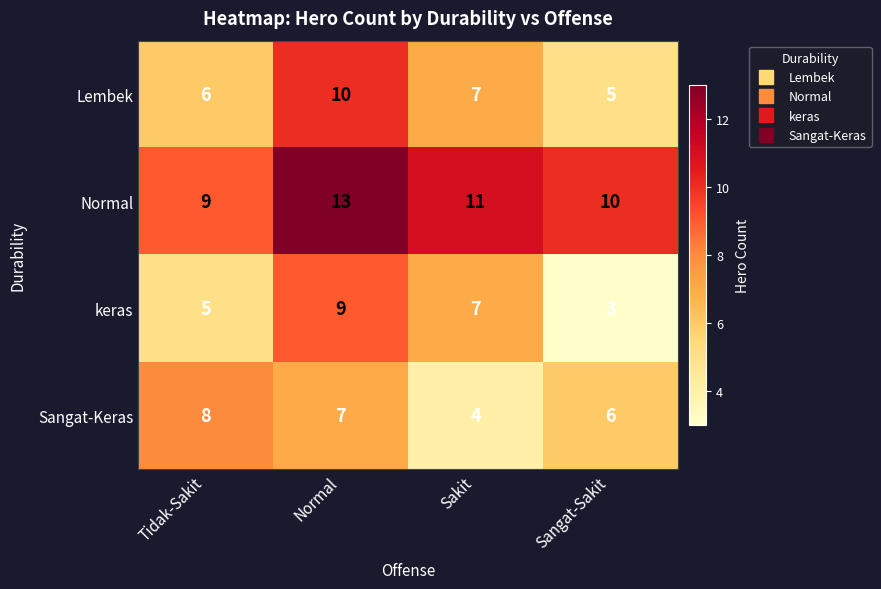

List the series in order of their peak value, lowest first.

Sangat-Keras, keras, Lembek, Normal